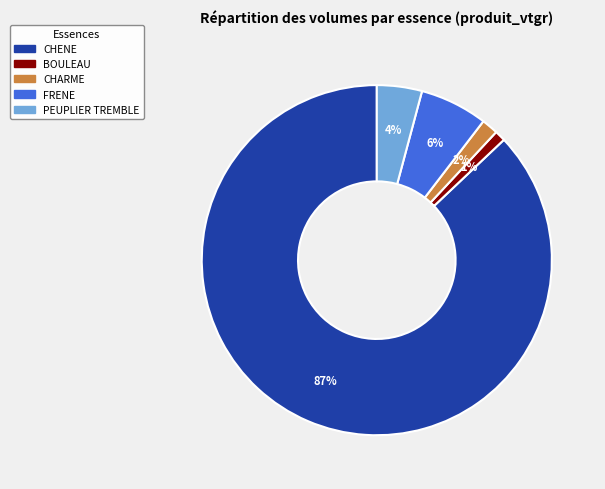

The CHARME slice represents 8% of the pie. True or false?

False